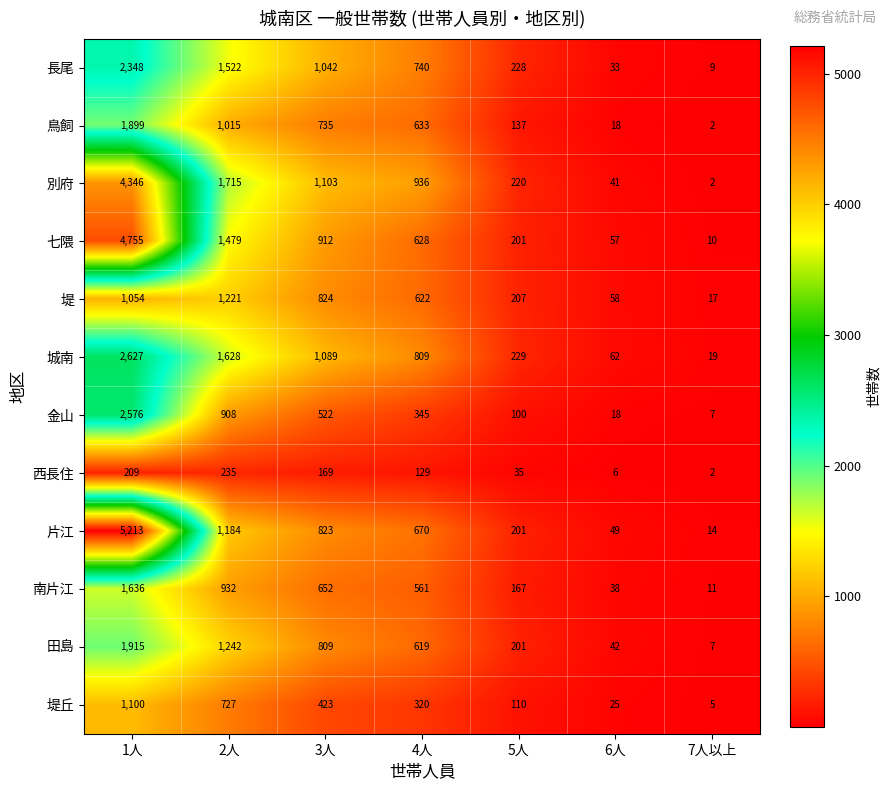

What is the difference between the highest and lowest values at 2人?

1480